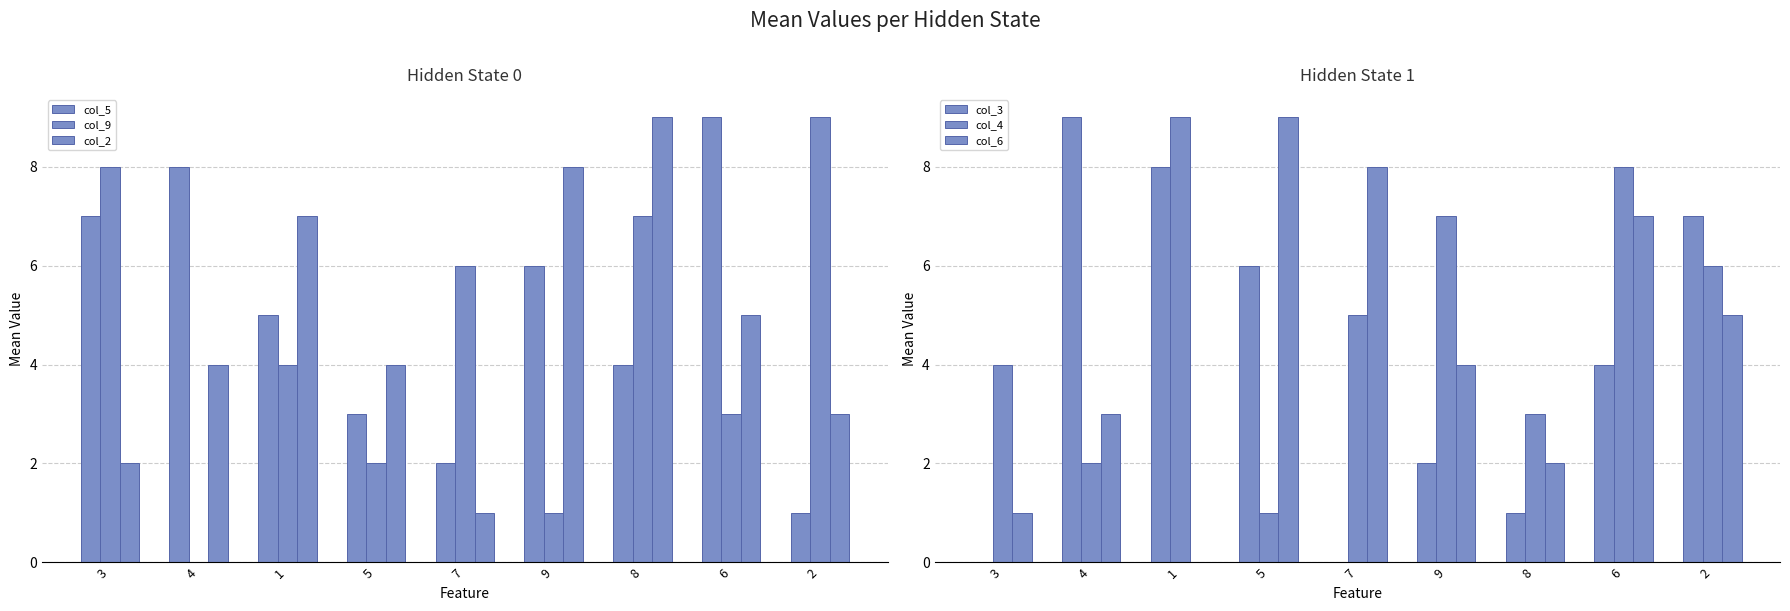

Is it true that col_4 equals 4 at 3?

True